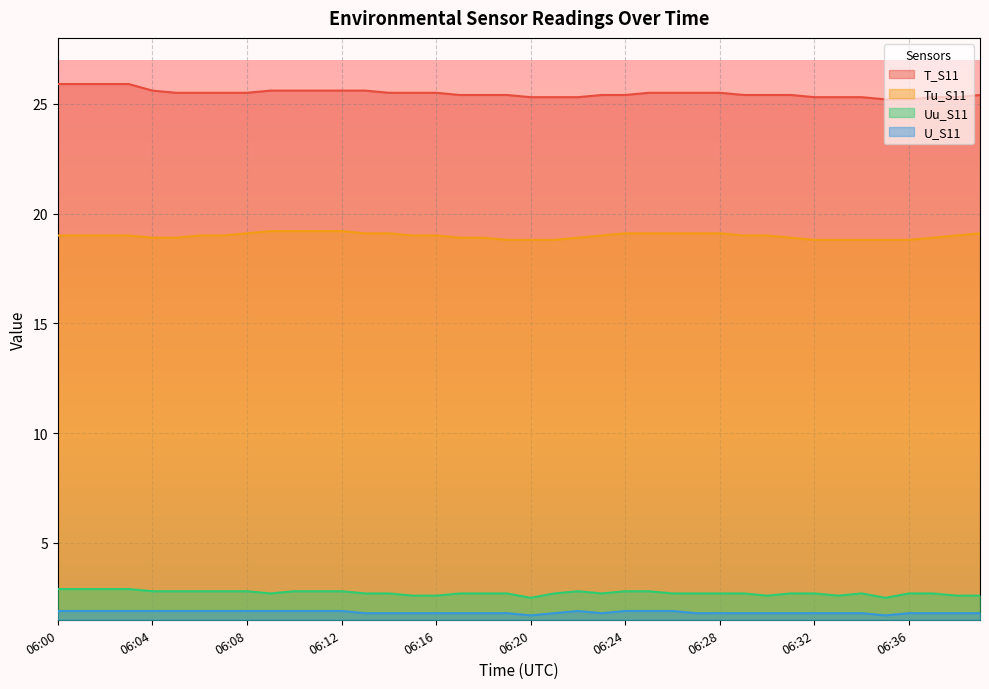

Rank the categories by U_S11 value from lowest to highest.

06:20, 06:35, 06:13, 06:14, 06:15, 06:16, 06:17, 06:18, 06:19, 06:21, 06:23, 06:27, 06:28, 06:29, 06:30, 06:31, 06:32, 06:33, 06:34, 06:36, 06:37, 06:38, 06:39, 06:00, 06:01, 06:02, 06:03, 06:04, 06:05, 06:06, 06:07, 06:08, 06:09, 06:10, 06:11, 06:12, 06:22, 06:24, 06:25, 06:26